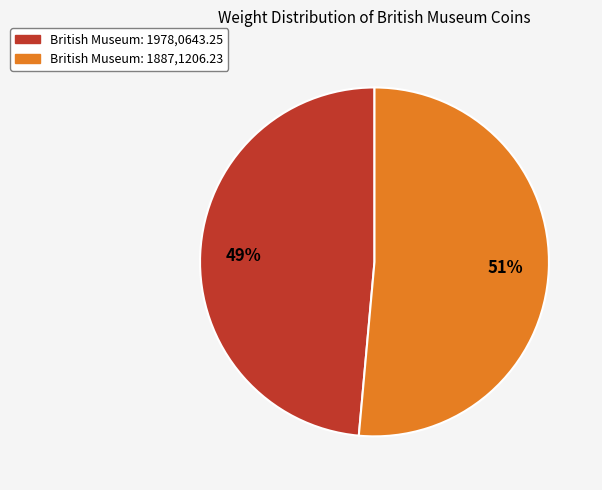

What percentage is the British Museum: 1887,1206.23 slice, to the nearest percent?

51%